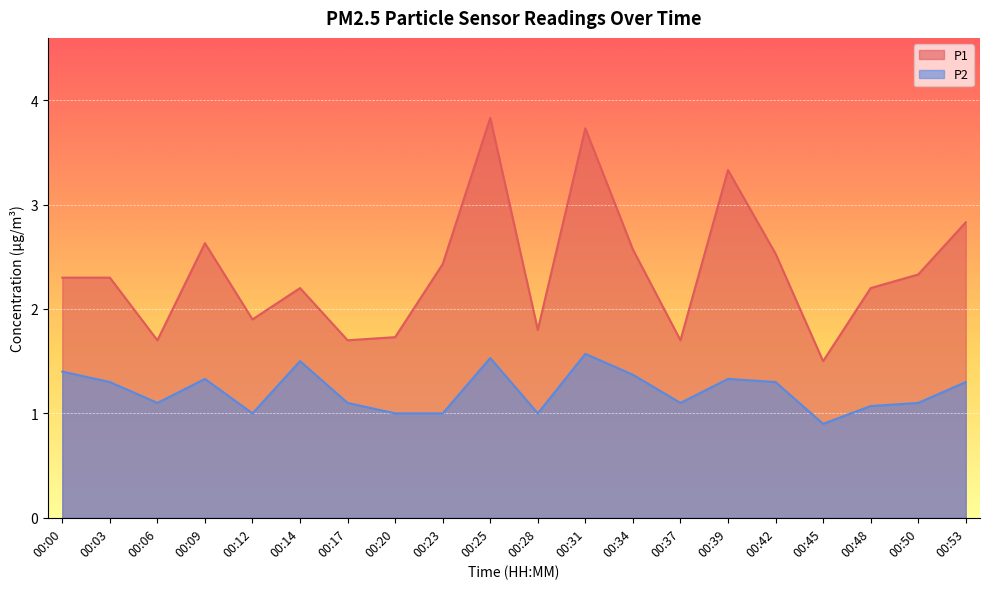

List the series in order of their peak value, lowest first.

P2, P1